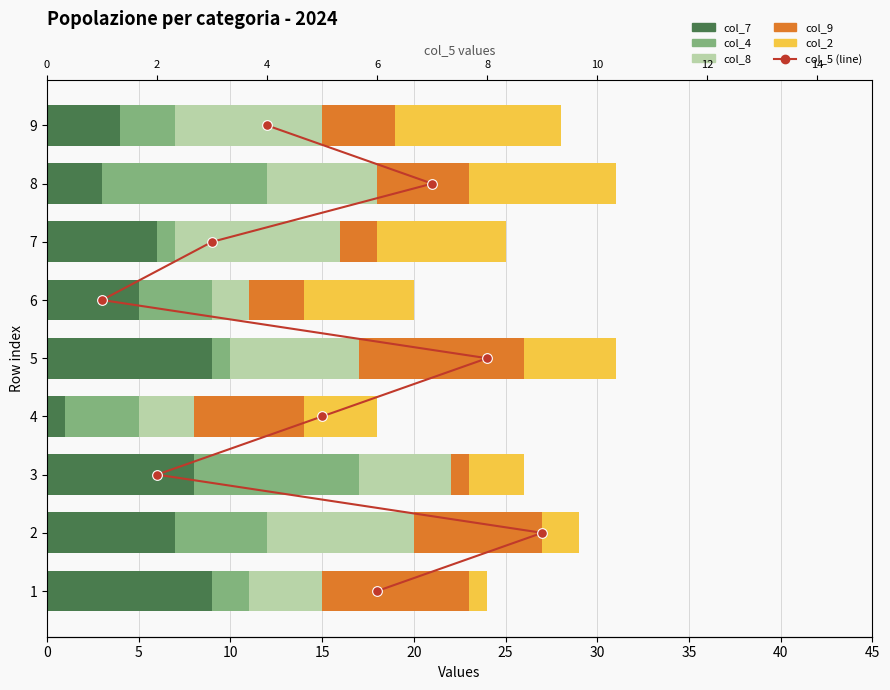

Which series has the widest spread of values?

col_7